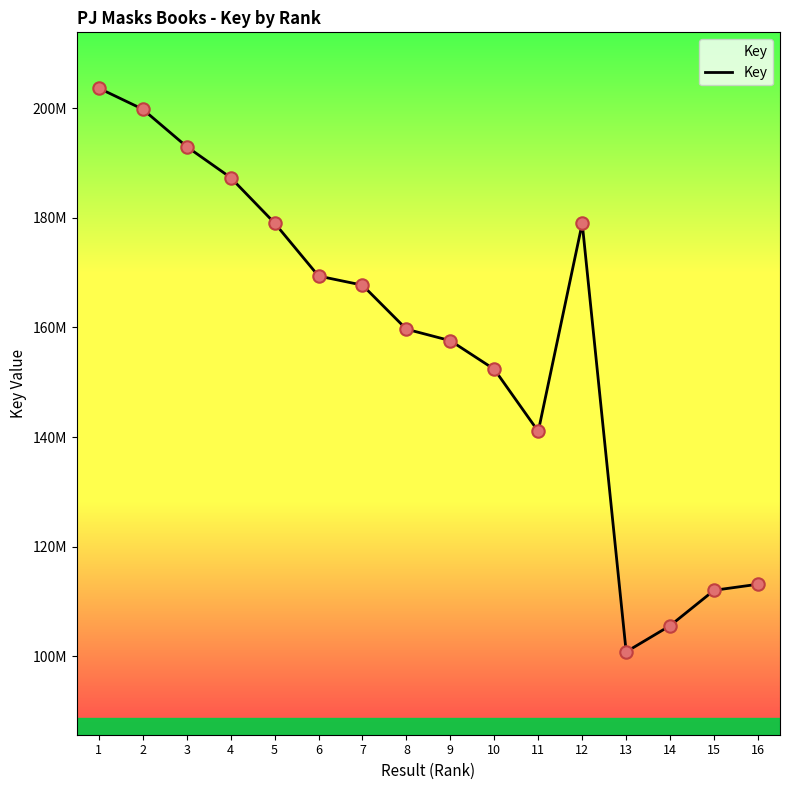

What is the change in value from 6 to 14?

-63791453